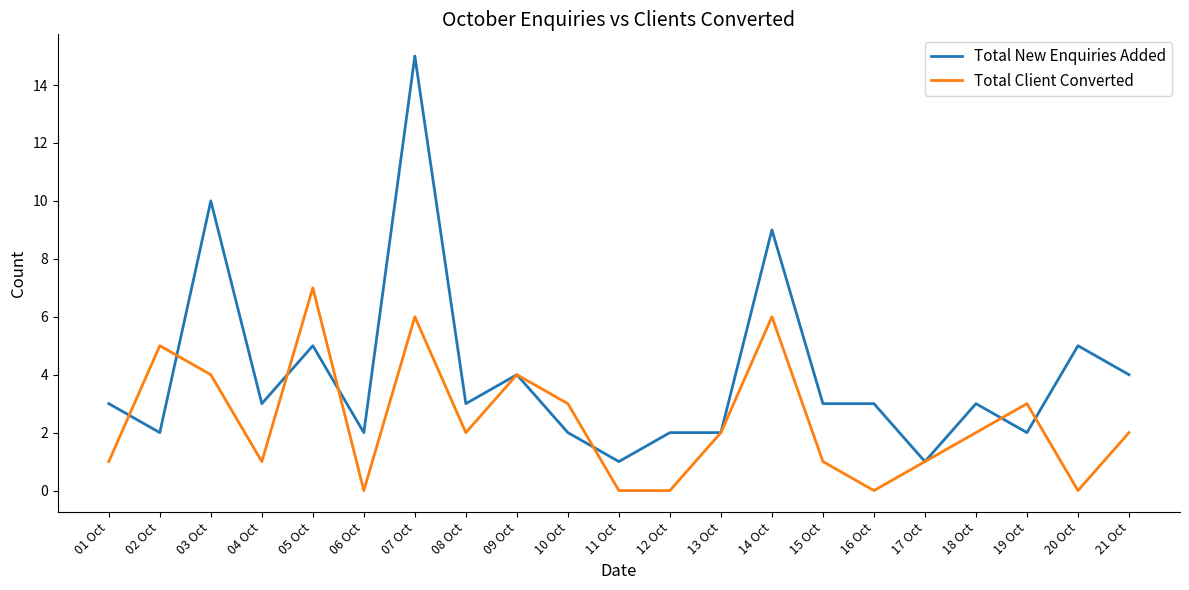

Reading right to left, what are all the values shown in this chart?

Total New Enquiries Added: 21 Oct=4	20 Oct=5	19 Oct=2	18 Oct=3	17 Oct=1	16 Oct=3	15 Oct=3	14 Oct=9	13 Oct=2	12 Oct=2	11 Oct=1	10 Oct=2	09 Oct=4	08 Oct=3	07 Oct=15	06 Oct=2	05 Oct=5	04 Oct=3	03 Oct=10	02 Oct=2	01 Oct=3
Total Client Converted: 21 Oct=2	20 Oct=0	19 Oct=3	18 Oct=2	17 Oct=1	16 Oct=0	15 Oct=1	14 Oct=6	13 Oct=2	12 Oct=0	11 Oct=0	10 Oct=3	09 Oct=4	08 Oct=2	07 Oct=6	06 Oct=0	05 Oct=7	04 Oct=1	03 Oct=4	02 Oct=5	01 Oct=1